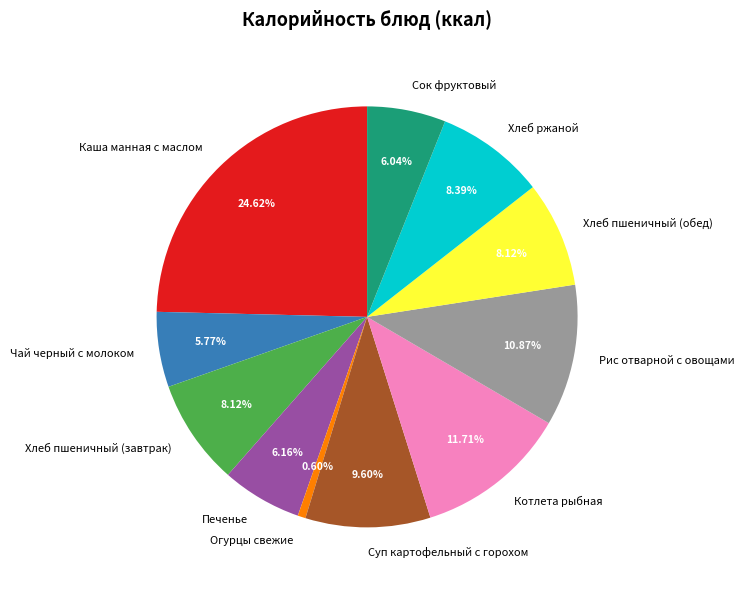

Combined, what portion of the pie is Каша манная с маслом and Огурцы свежие?

25.2%